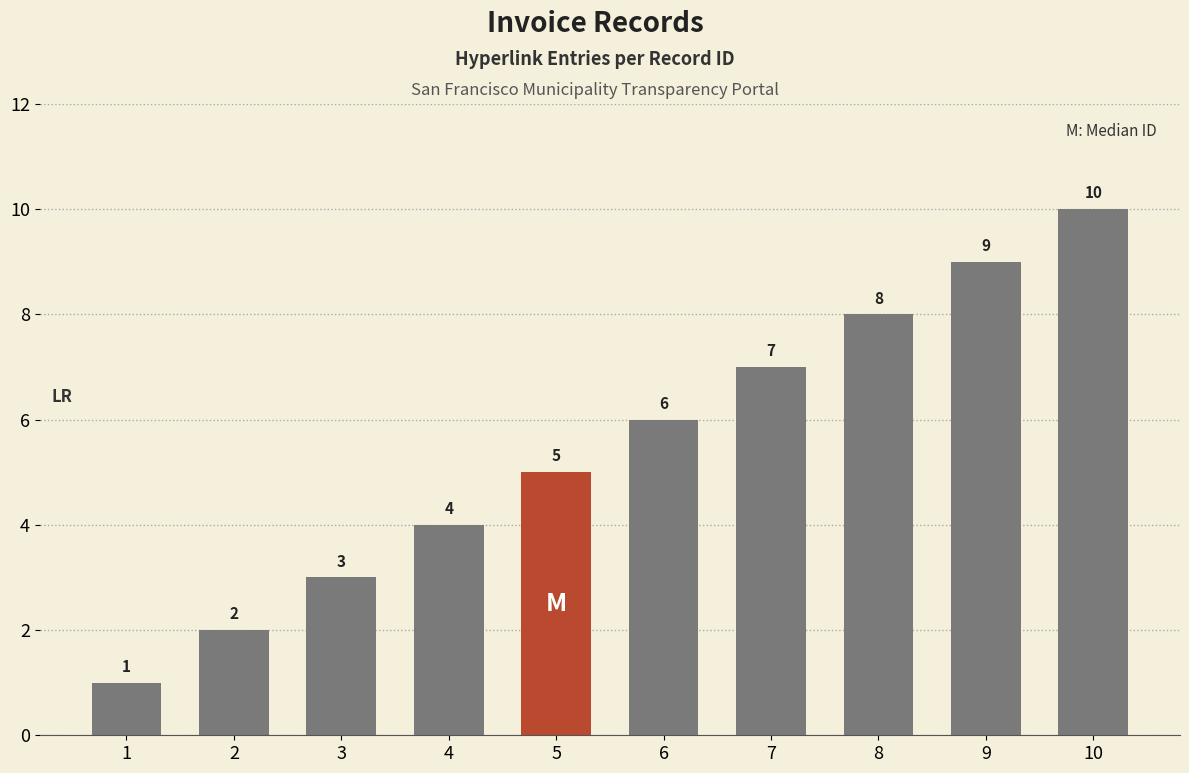

Count the number of categories in the chart.

10